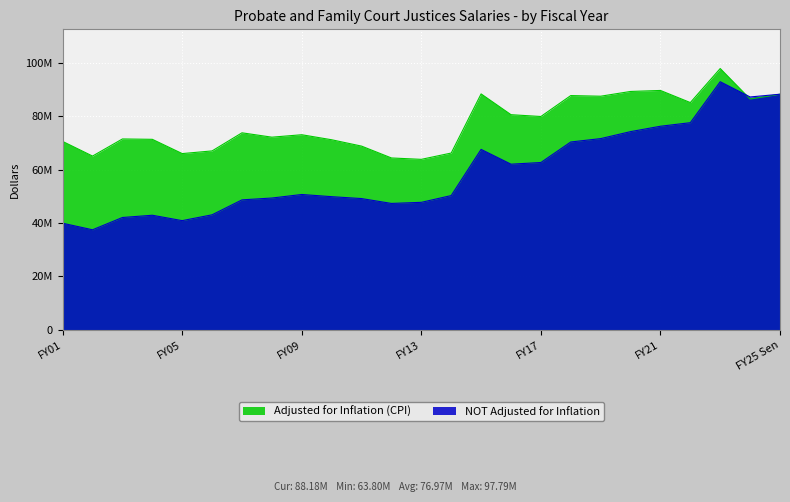

What is the difference between the maximum and minimum values in the NOT Adjusted for Inflation series?

55404414